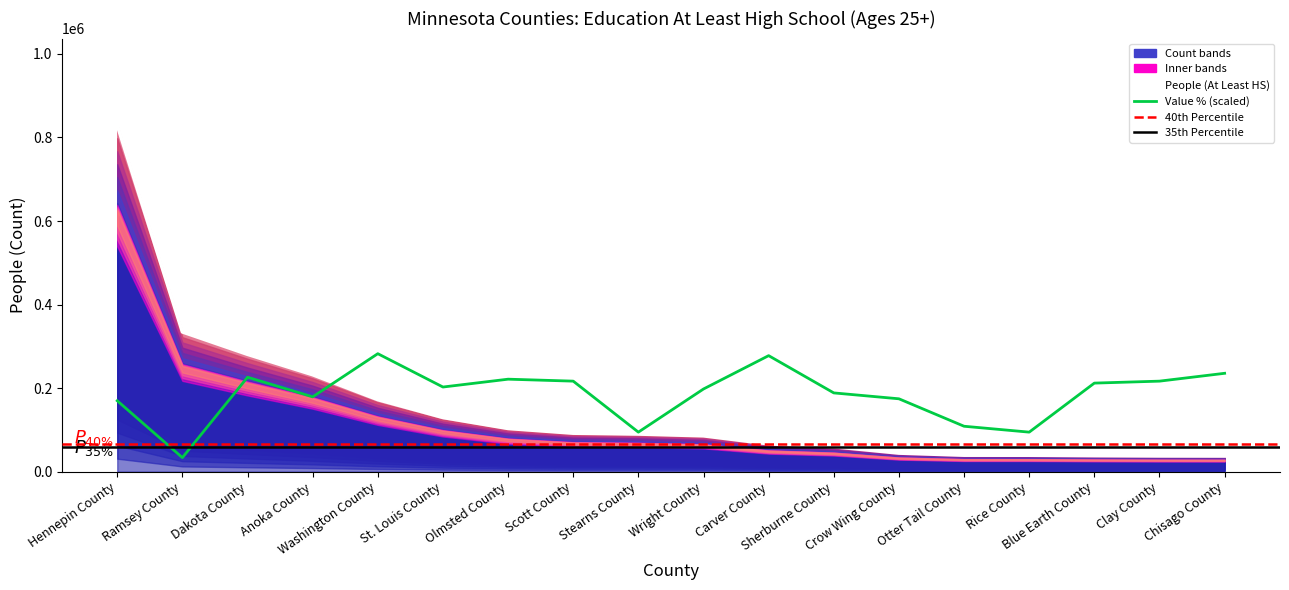

What value does the Value (Percent) series have at Washington County?

282471.3